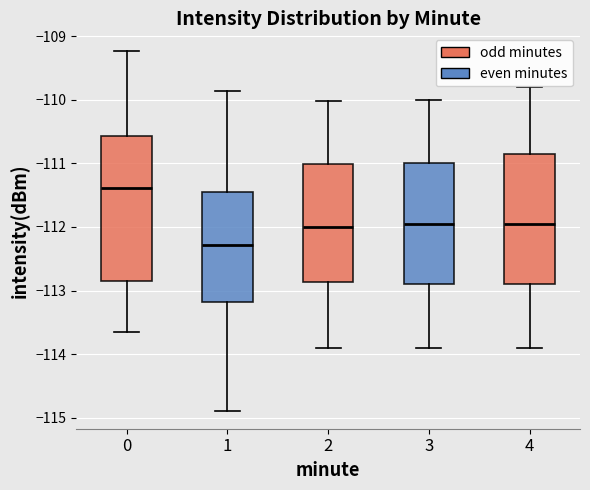

Which box's median line is the lowest?

1